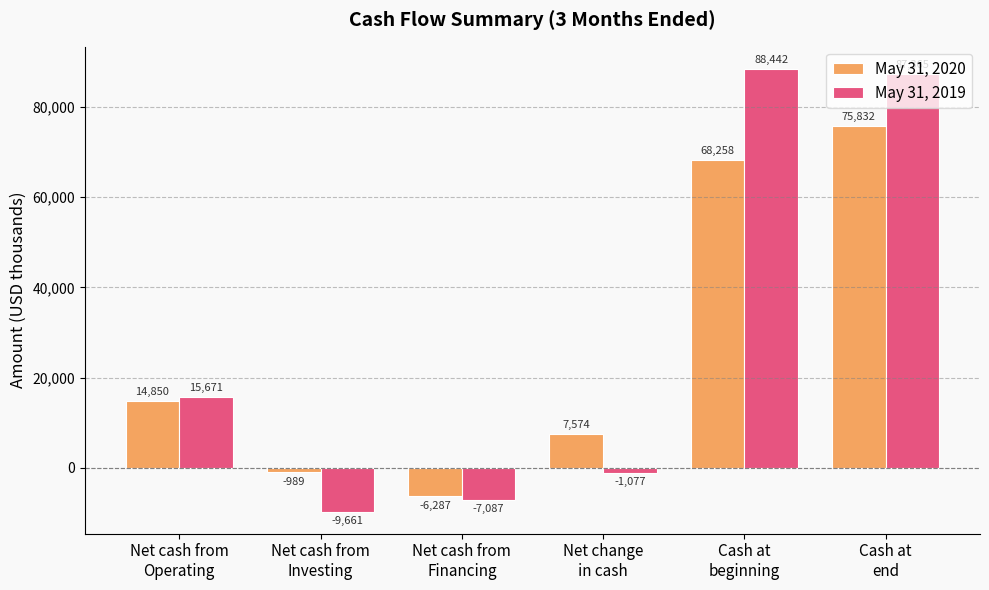

What is the maximum value for May 31, 2019?

88442